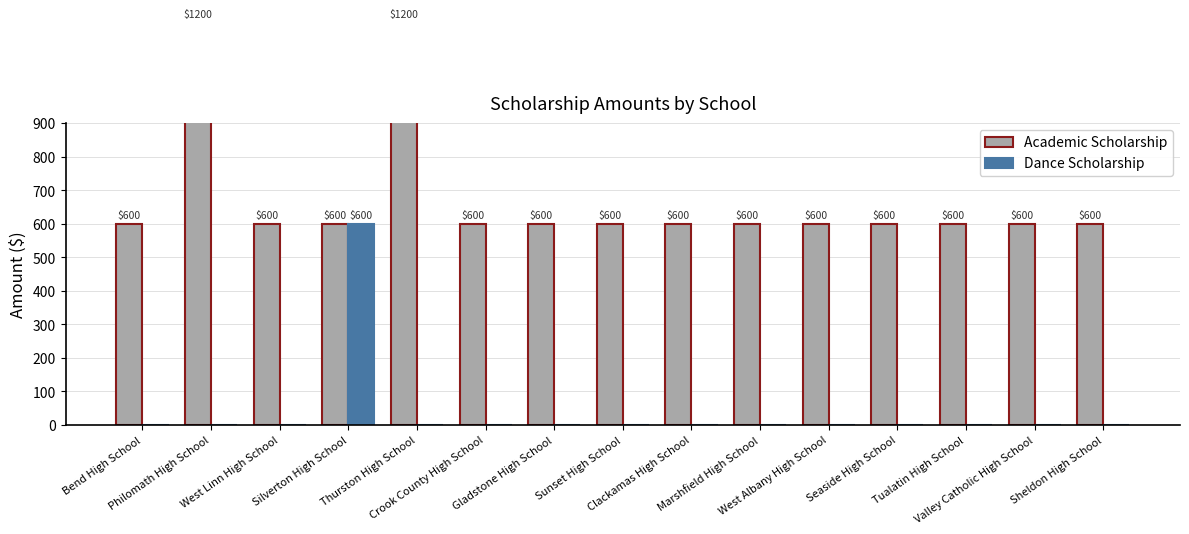

True or false: Academic Scholarship has a value of 1200 at Philomath High School.

True